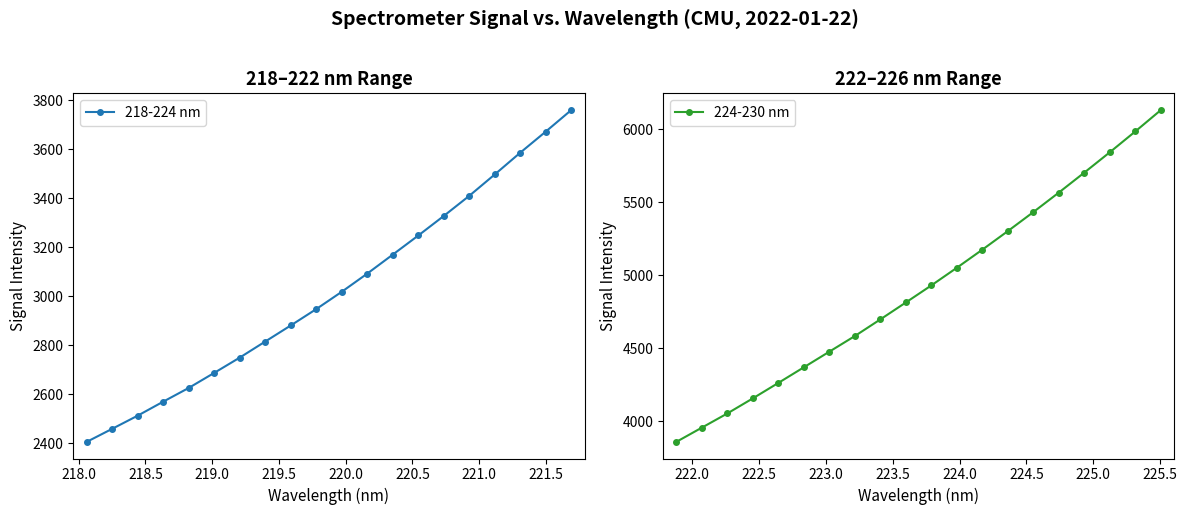

True or false: 218-224 nm has more than 1 points higher than both neighbors.

False